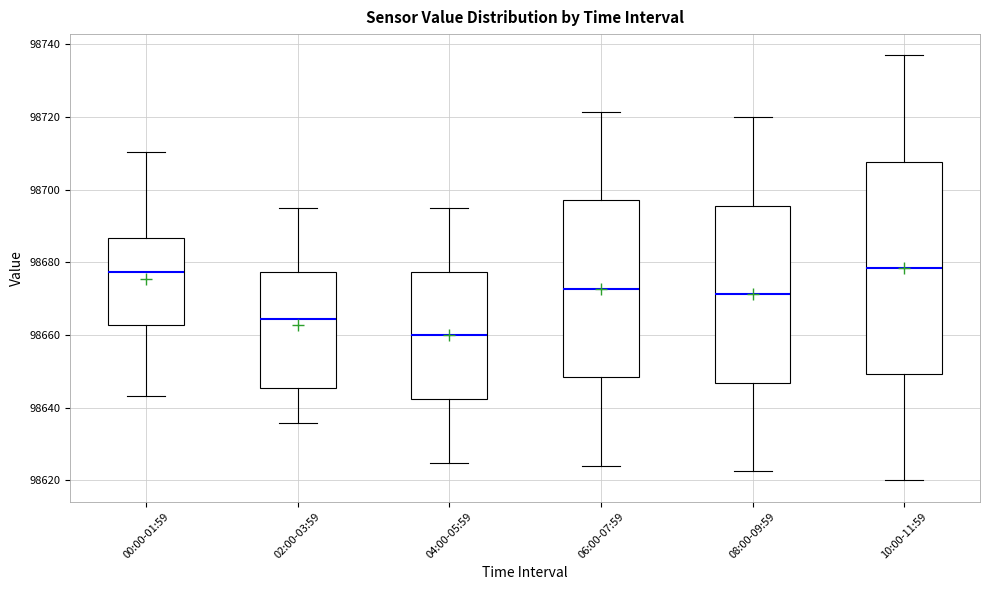

Reading left to right, transcribe this box plot: for each box, give where its median line is, the range the box spans, and where its two whiskers end, as read against the y-axis. The values are not printed on the chart, so give them approximately, as read against the axis.

00:00-01:59: median 98678, box 98662 to 98686, whiskers 98644 to 98710
02:00-03:59: median 98664, box 98646 to 98678, whiskers 98636 to 98694
04:00-05:59: median 98660, box 98642 to 98678, whiskers 98624 to 98696
06:00-07:59: median 98672, box 98648 to 98698, whiskers 98624 to 98722
08:00-09:59: median 98672, box 98646 to 98696, whiskers 98622 to 98720
10:00-11:59: median 98678, box 98650 to 98708, whiskers 98620 to 98738